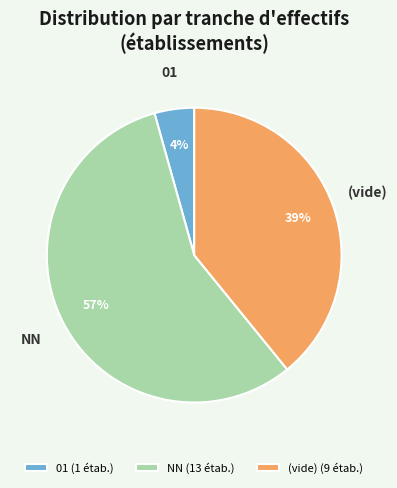

Which slice is the smallest?

01 (1 étab.)